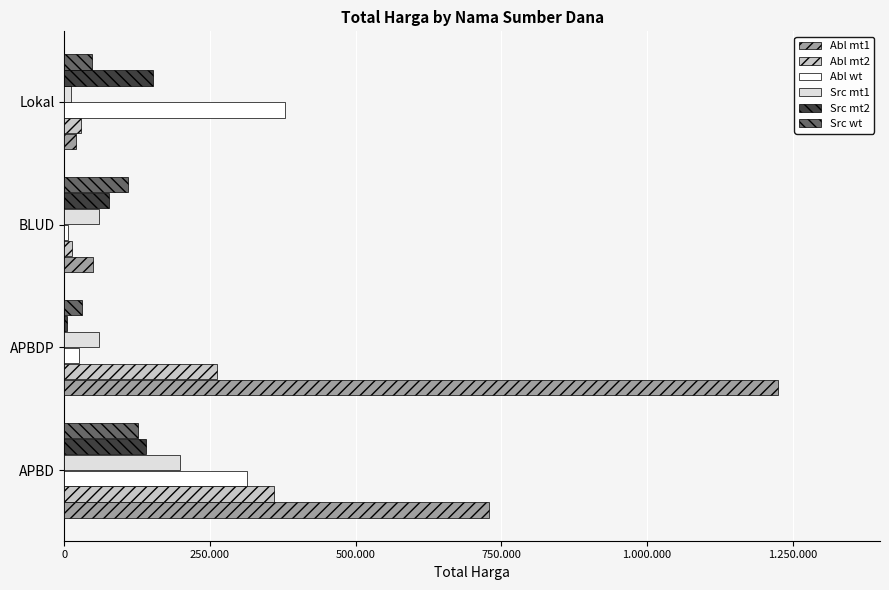

What are all the series names shown in the legend?

Abl mt1, Abl mt2, Abl wt, Src mt1, Src mt2, Src wt